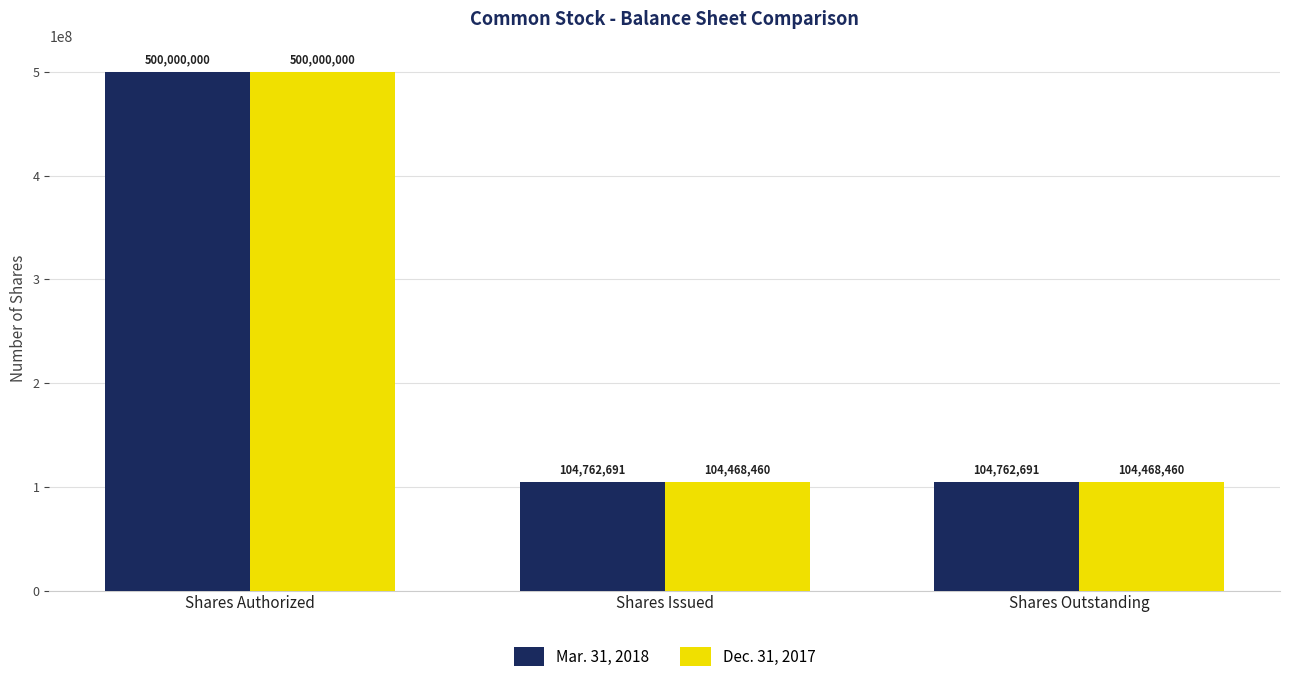

How many bars are there in total?

6